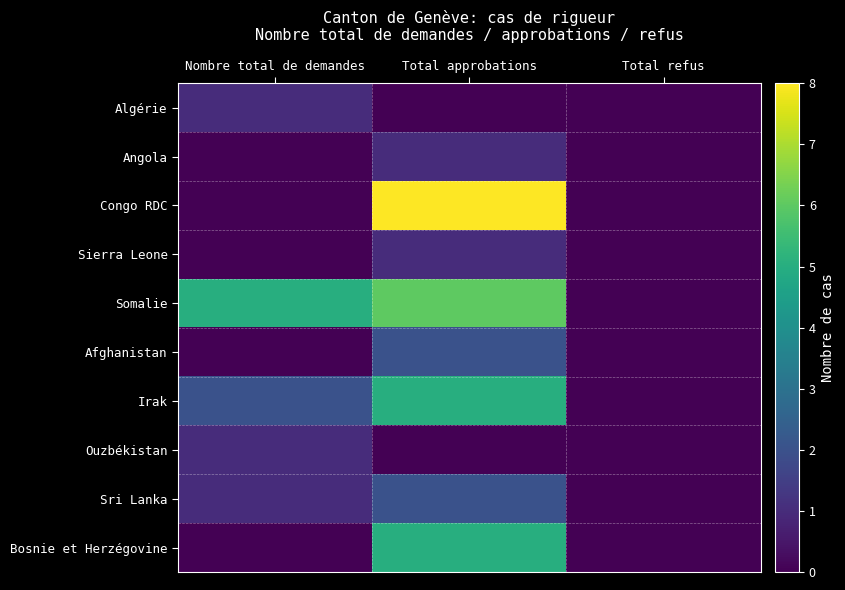

Which has a higher value, Nombre total de demandes or Total approbations?

Nombre total de demandes